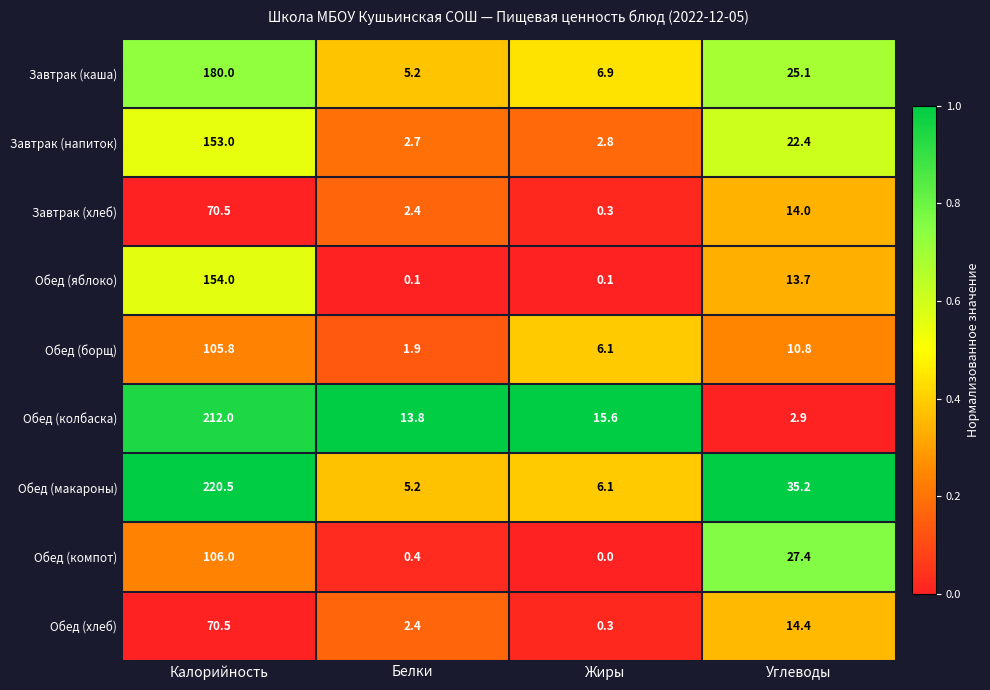

List the labels in order of Обед (макароны) value, smallest first.

Белки, Жиры, Углеводы, Калорийность